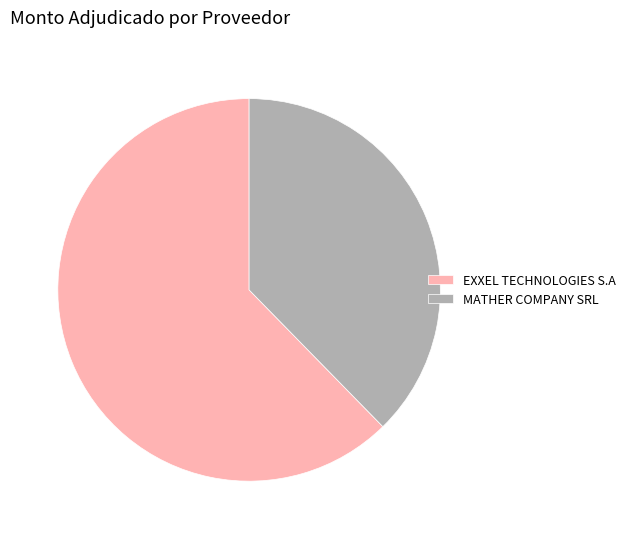

True or false: EXXEL TECHNOLOGIES S.A accounts for 50% of the total.

False